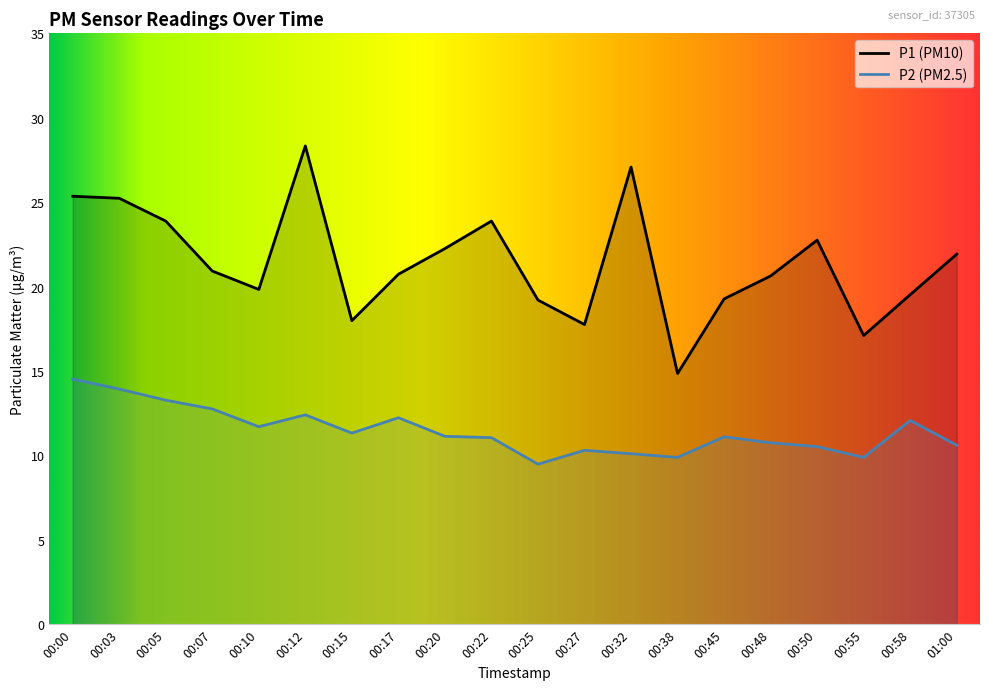

At which label is P2 closest to 12?

00:58